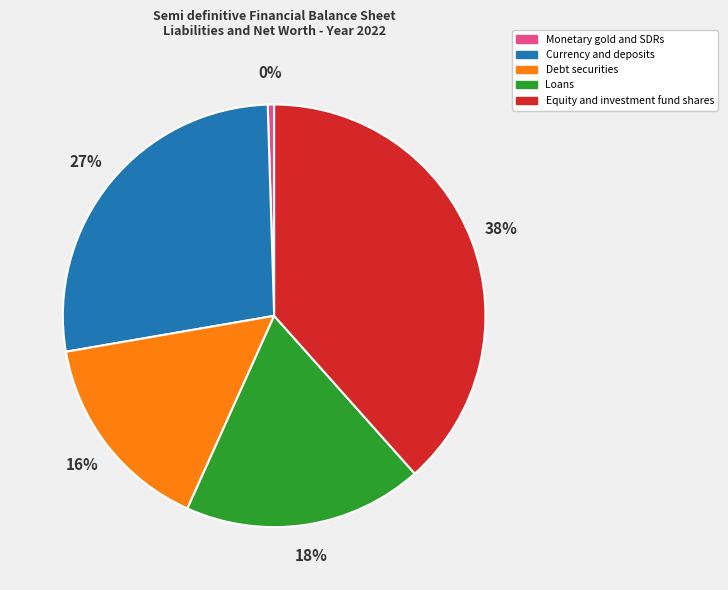

How many segments does this pie chart have?

5